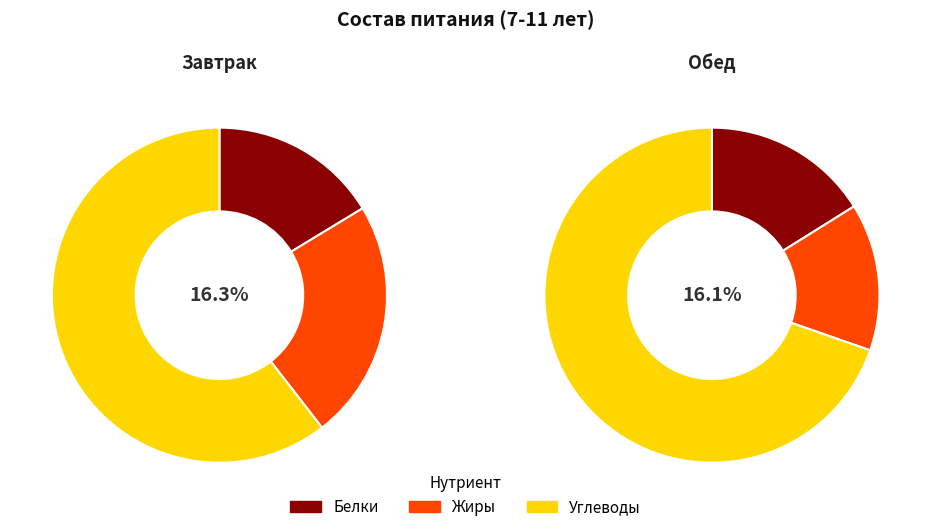

To the nearest percent, what is the average slice percentage?

33%